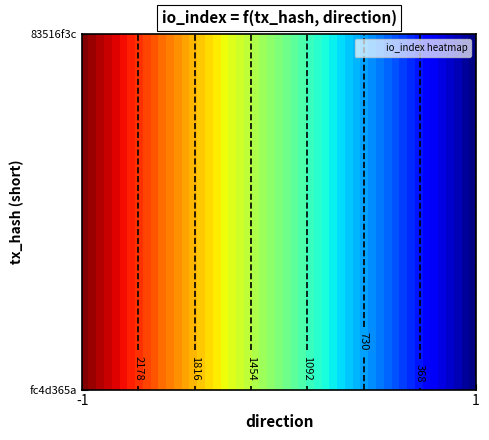

Rank the series by their average value, from highest to lowest.

fc4d365a53f5418260f267ecb3bc52a021f488c, 83516f3c70058ee96ef601814fddba566298576